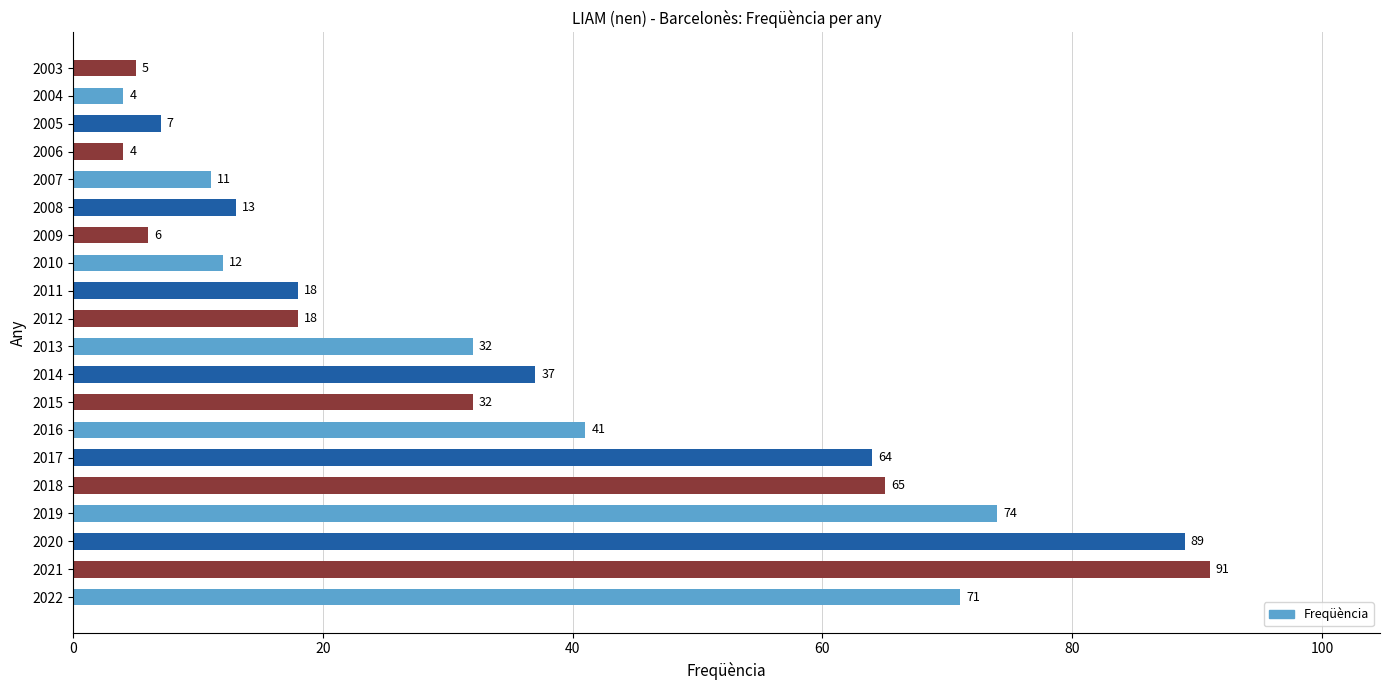

Is it true that the value at 2021 is 91?

True